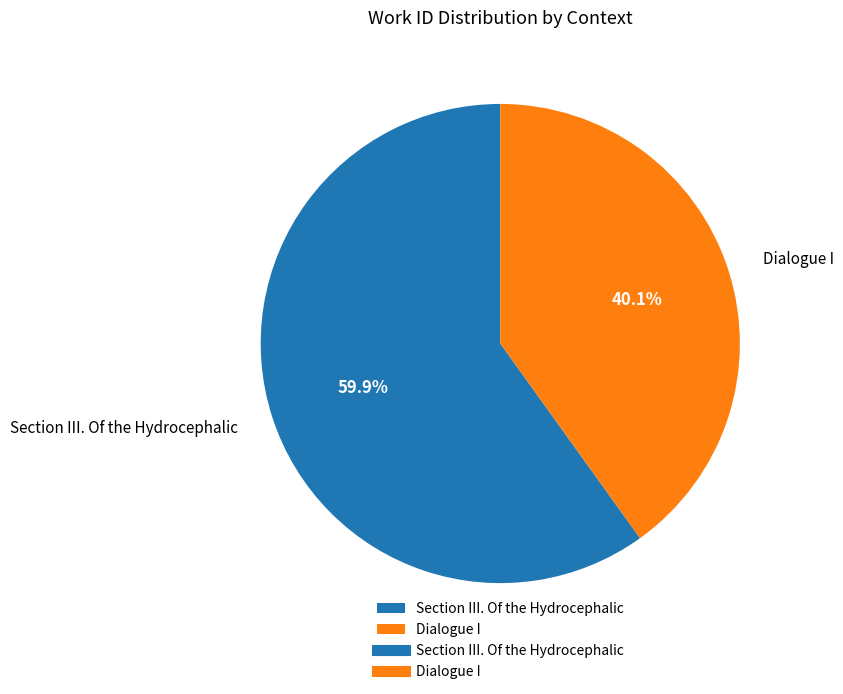

What is the largest slice in the pie chart?

Section III. Of the Hydrocephalic